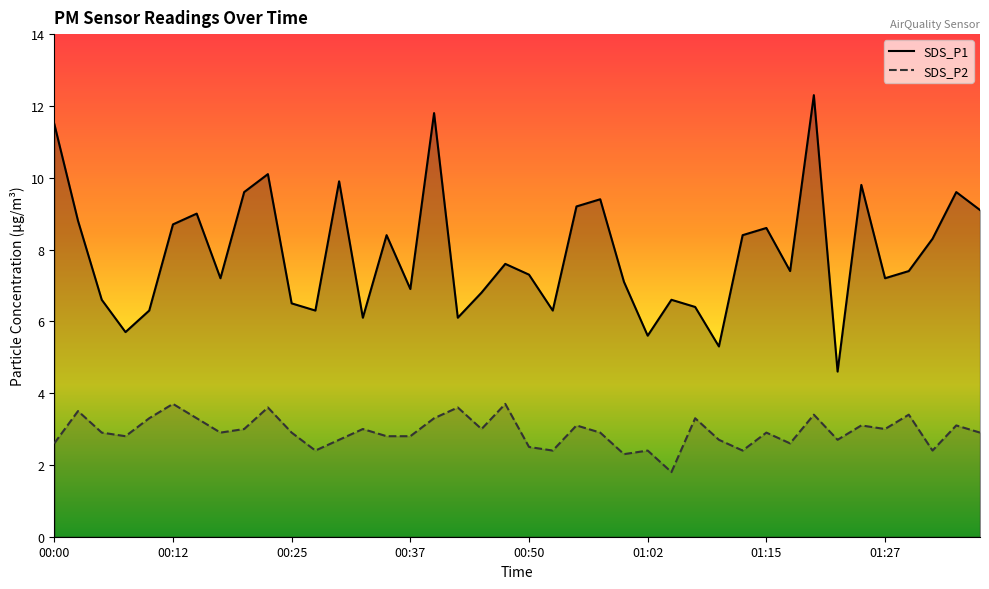

What is the sum of all SDS_P1 values?

315.8